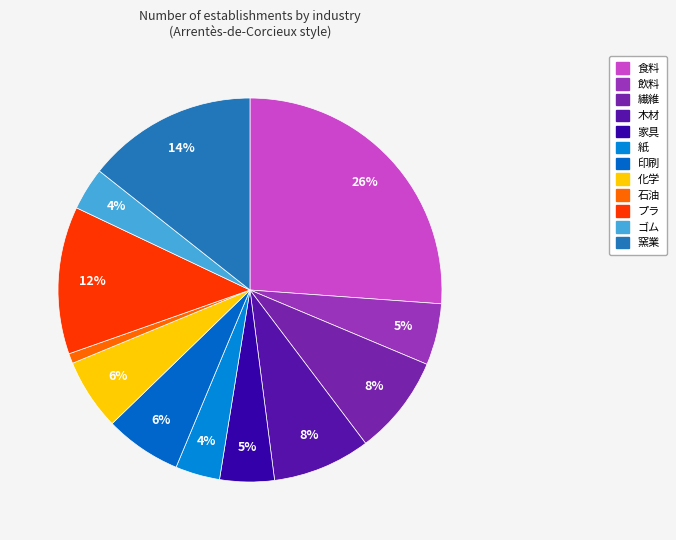

Count the number of slices in the pie.

12